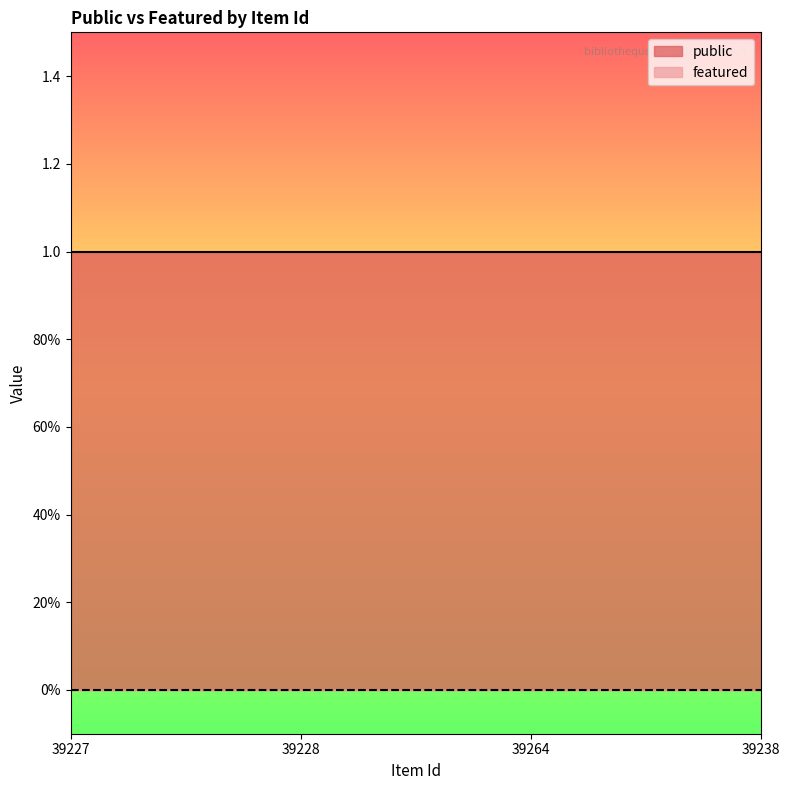

What are all the series names shown in the legend?

public, featured